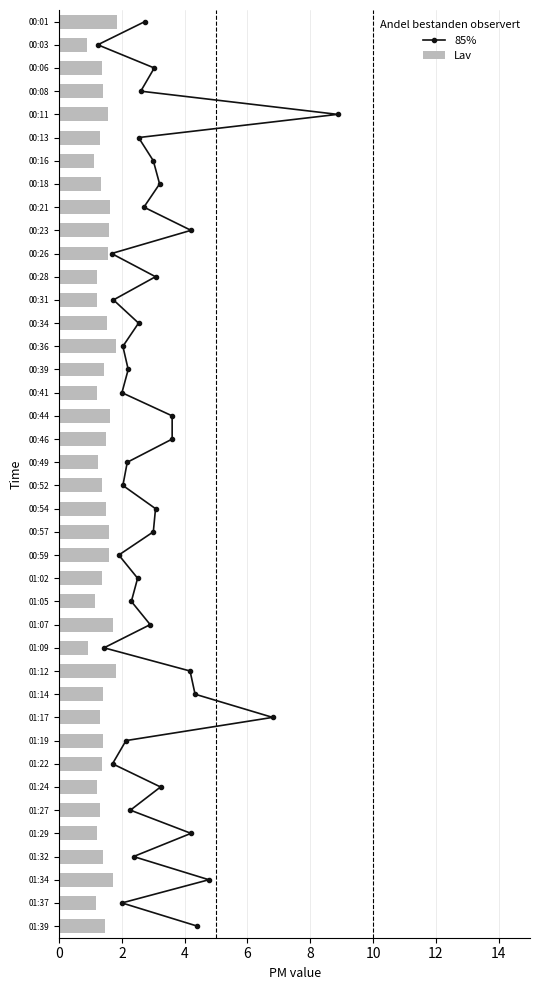

What is the minimum value for Lav?

0.9